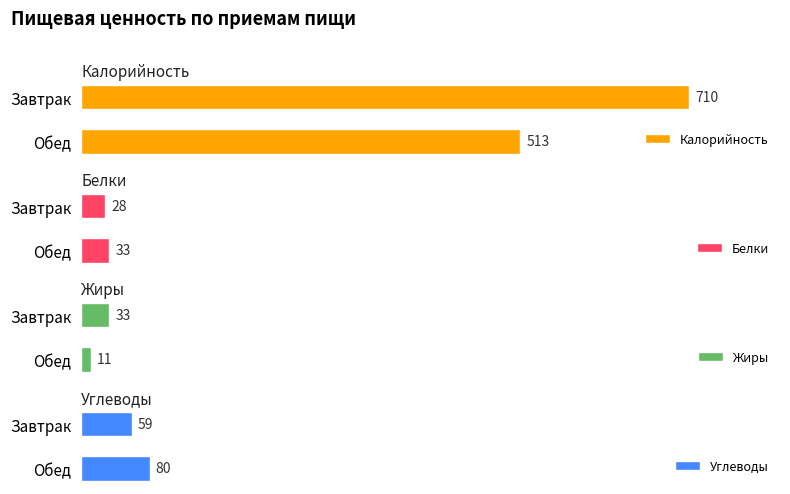

What is the minimum value shown in the chart?

11